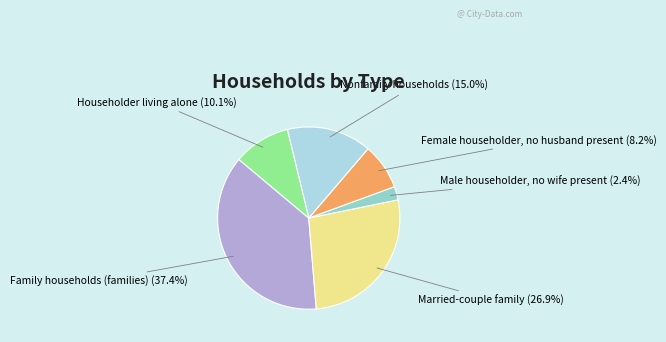

True or false: Married-couple family accounts for 27% of the total.

True